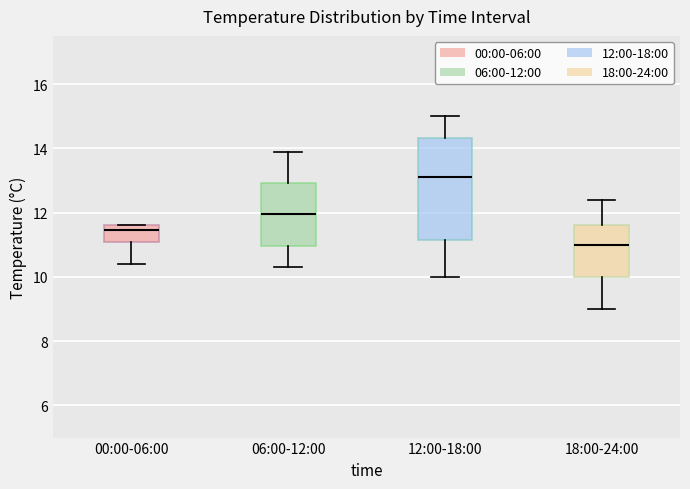

Which box's median line is the lowest?

18:00-24:00